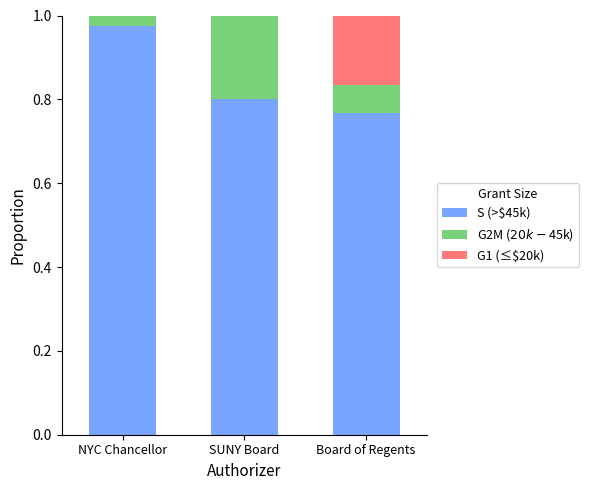

What is the sum of all S (>$45k) values?

2.5